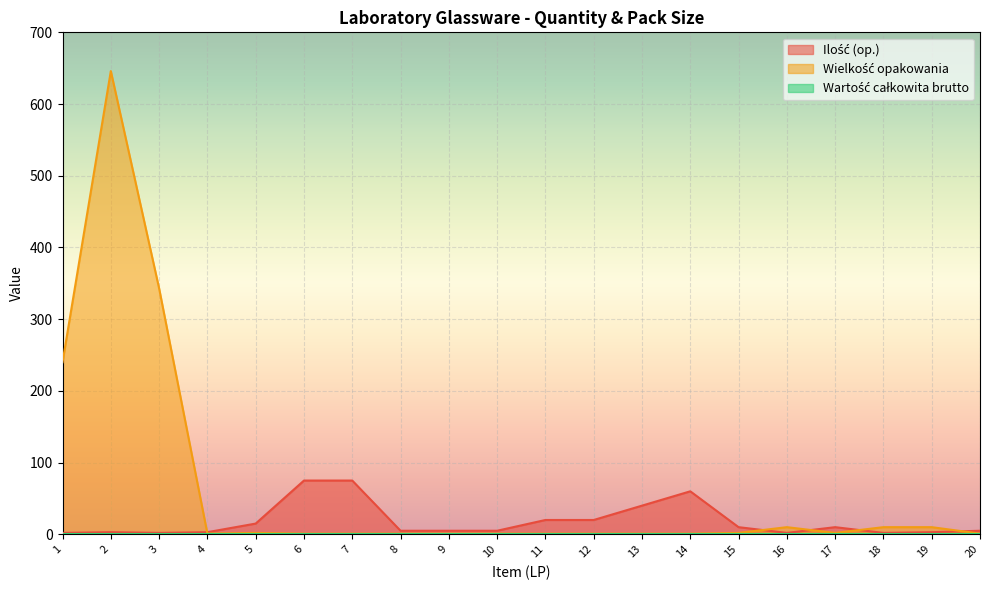

Reading right to left, transcribe all the data shown in this chart.

Ilość (op.): 20=5	19=3	18=2	17=10	16=2	15=10	14=60	13=40	12=20	11=20	10=5	9=5	8=5	7=75	6=75	5=15	4=3	3=2	2=3	1=2
Wielkość opakowania: 20=1	19=10	18=10	17=2	16=10	15=2	14=1	13=1	12=1	11=1	10=1	9=1	8=1	7=1	6=1	5=2	4=1	3=343	2=646	1=240